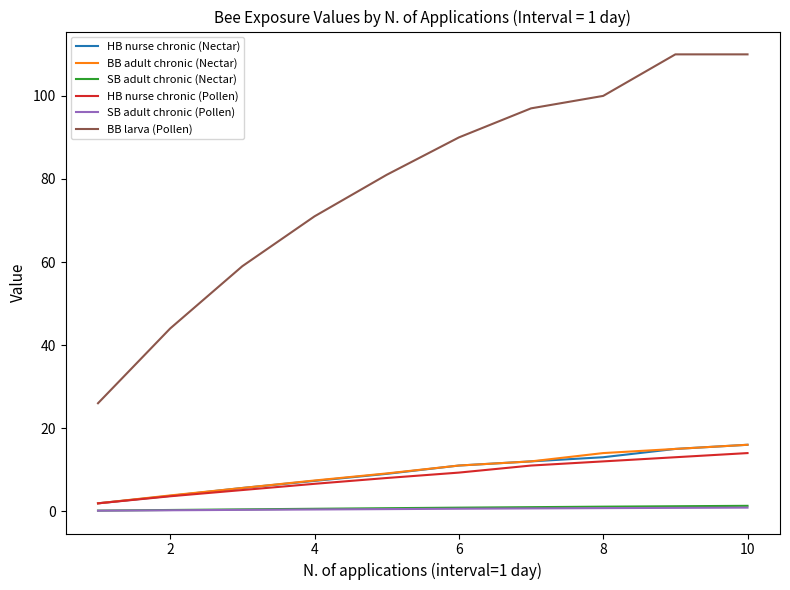

True or false: SB adult chronic (Nectar) and SB adult chronic (Pollen) cross at least once.

False